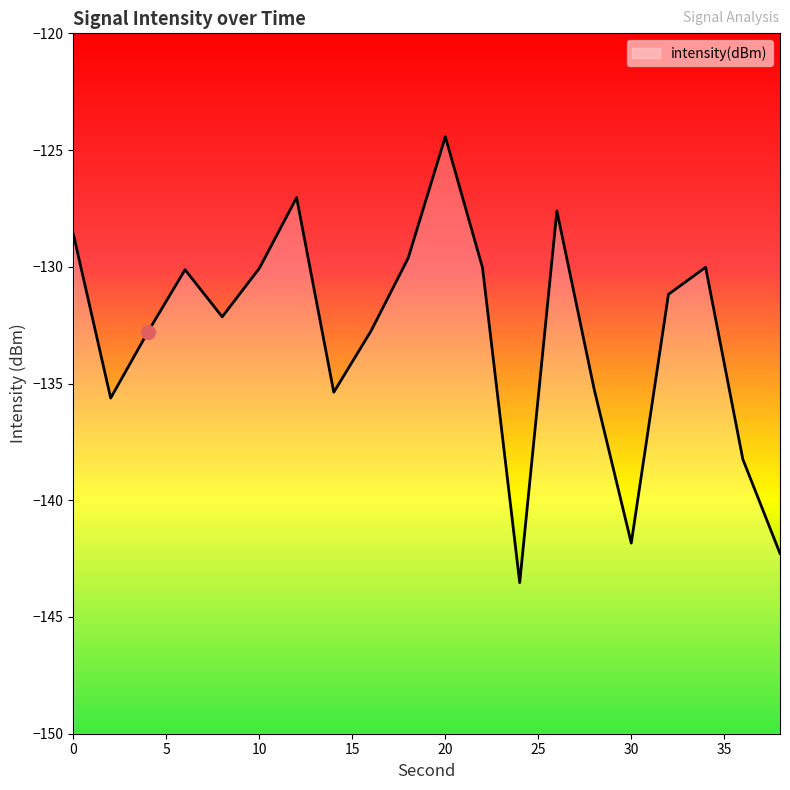

Reading right to left, list all the values displayed in this chart.

38=-142.3	36=-138.2	34=-130.0	32=-131.2	30=-141.8	28=-135.2	26=-127.6	24=-143.5	22=-130.0	20=-124.4	18=-129.6	16=-132.8	14=-135.4	12=-127.0	10=-130.1	8=-132.1	6=-130.1	4=-132.8	2=-135.6	0=-128.6